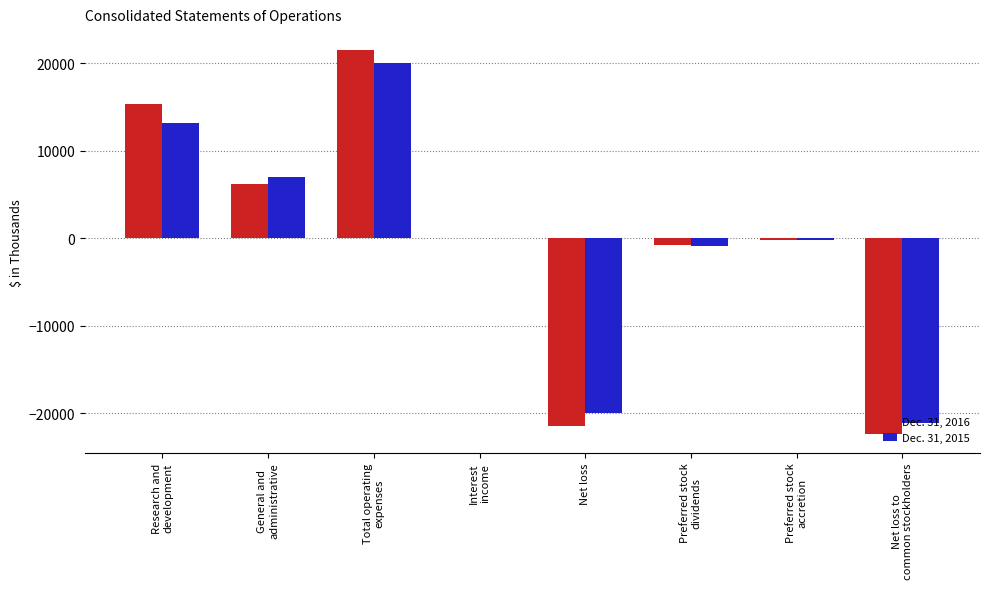

What is the sum of all Dec. 31, 2015 values?

-2038